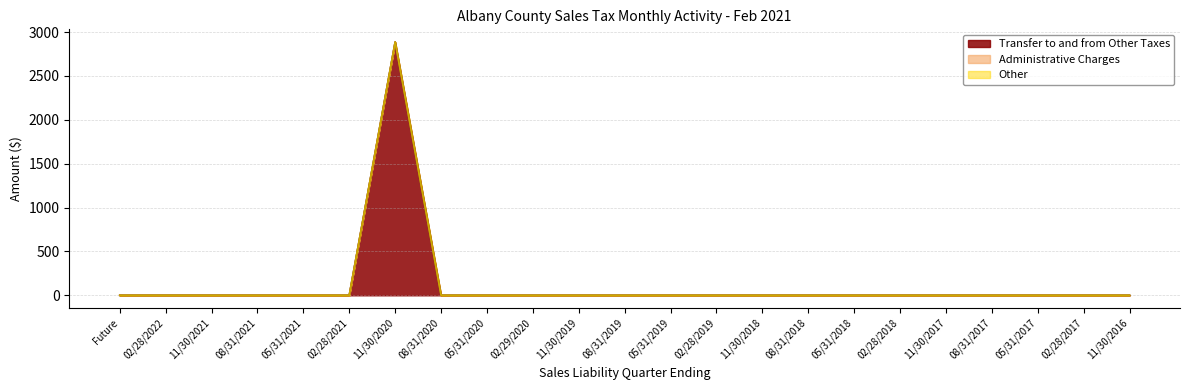

Which category has the lowest value in the Transfer to and from Other Taxes series?

Future